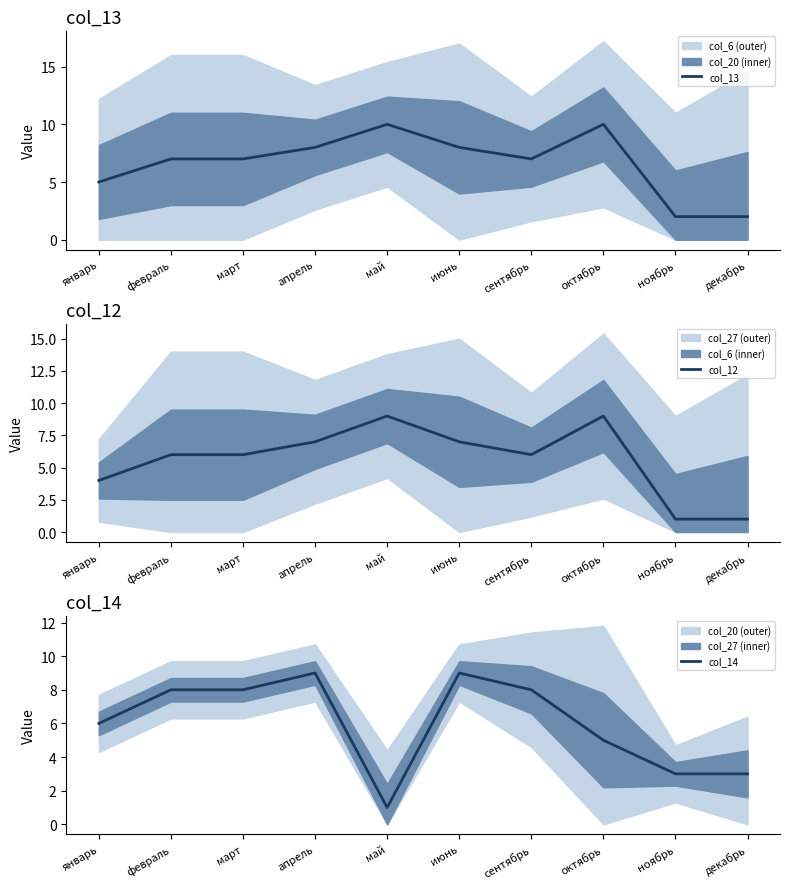

Where is the first local minimum for col_12?

сентябрь